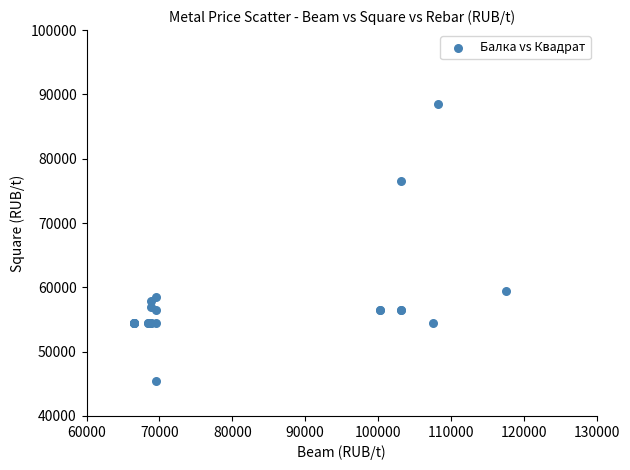

What Y value in the scatter plot is closest to 67000?

59500